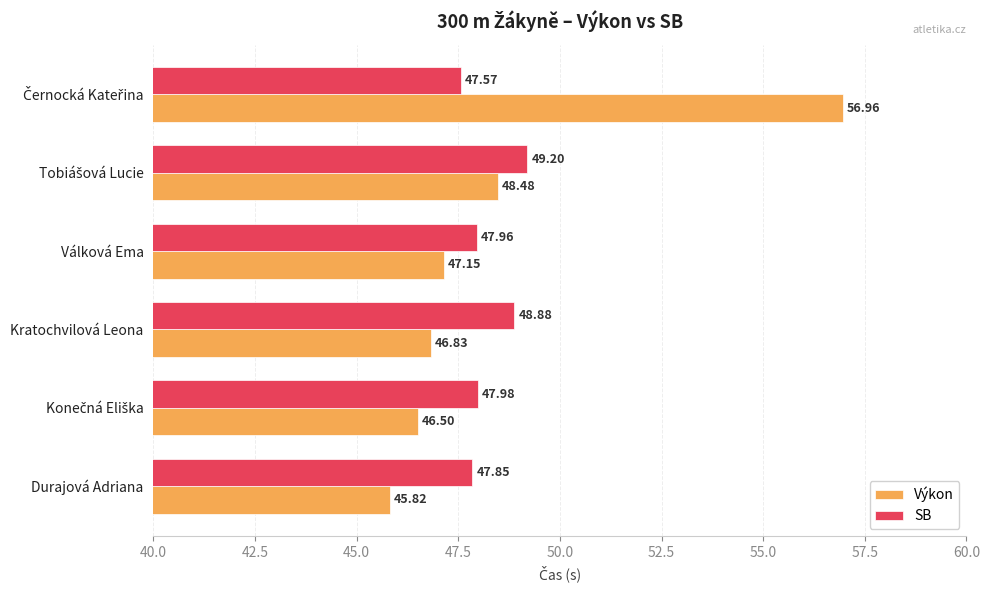

What are all the series names shown in the legend?

Výkon, SB